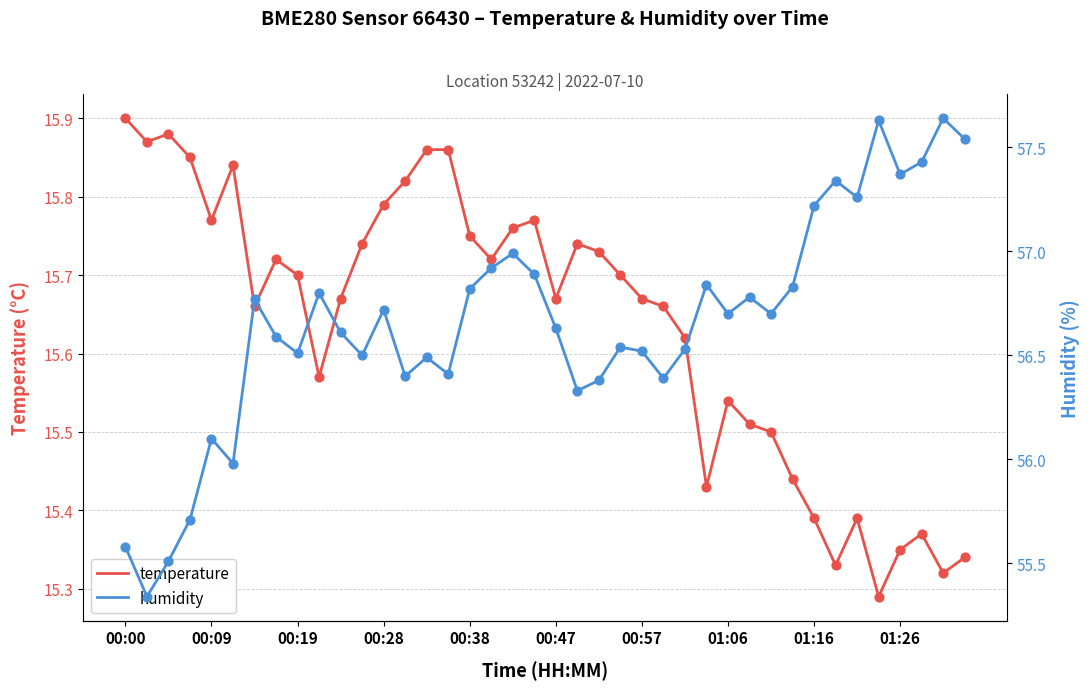

At which category is the sum across all series the highest?

38